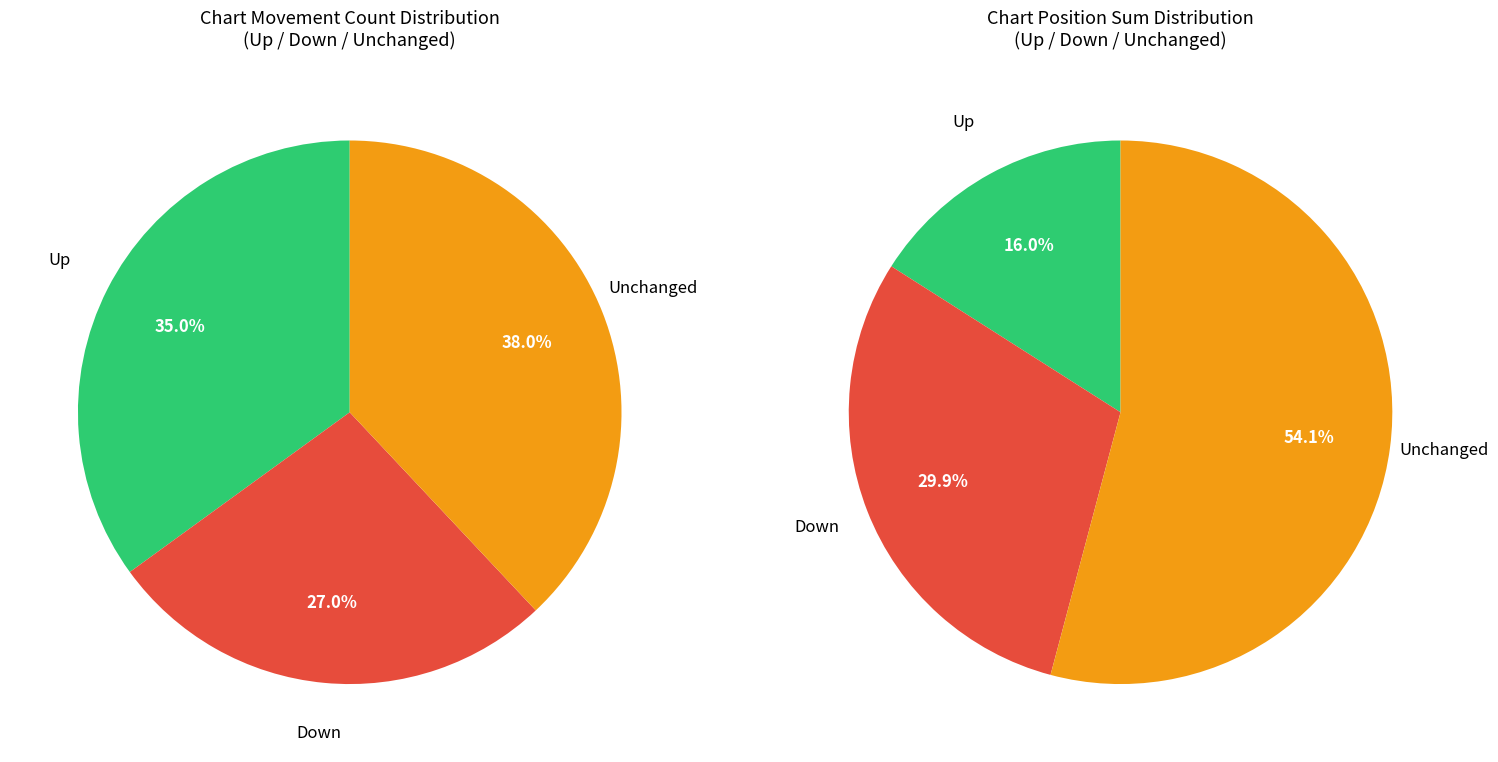

Do - and down together represent more than half of the pie?

Yes